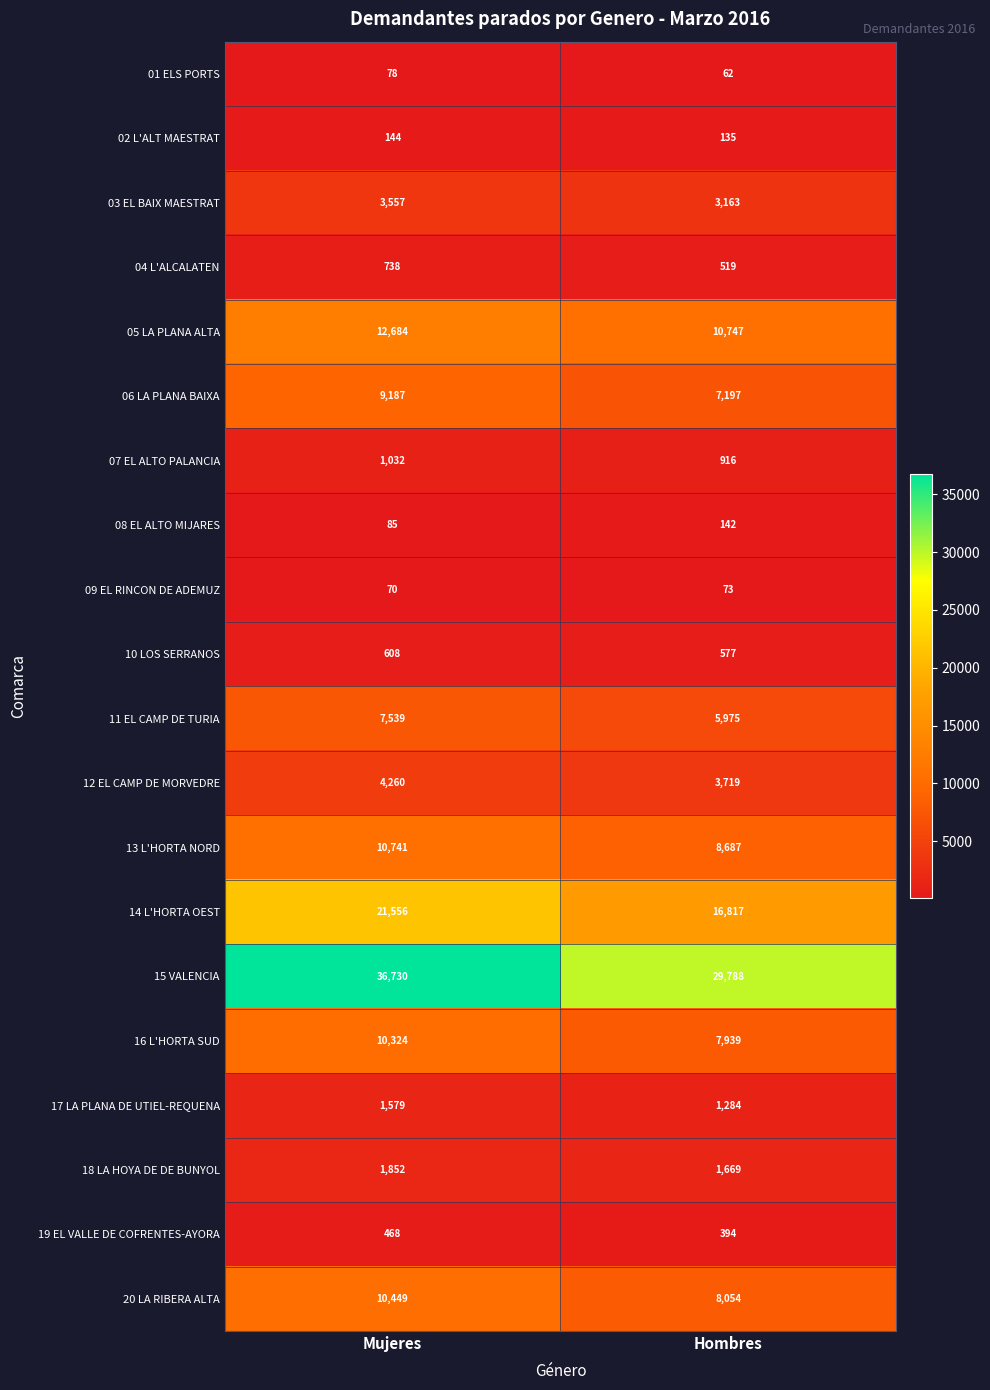

Which series has the largest total across all categories?

15 VALENCIA